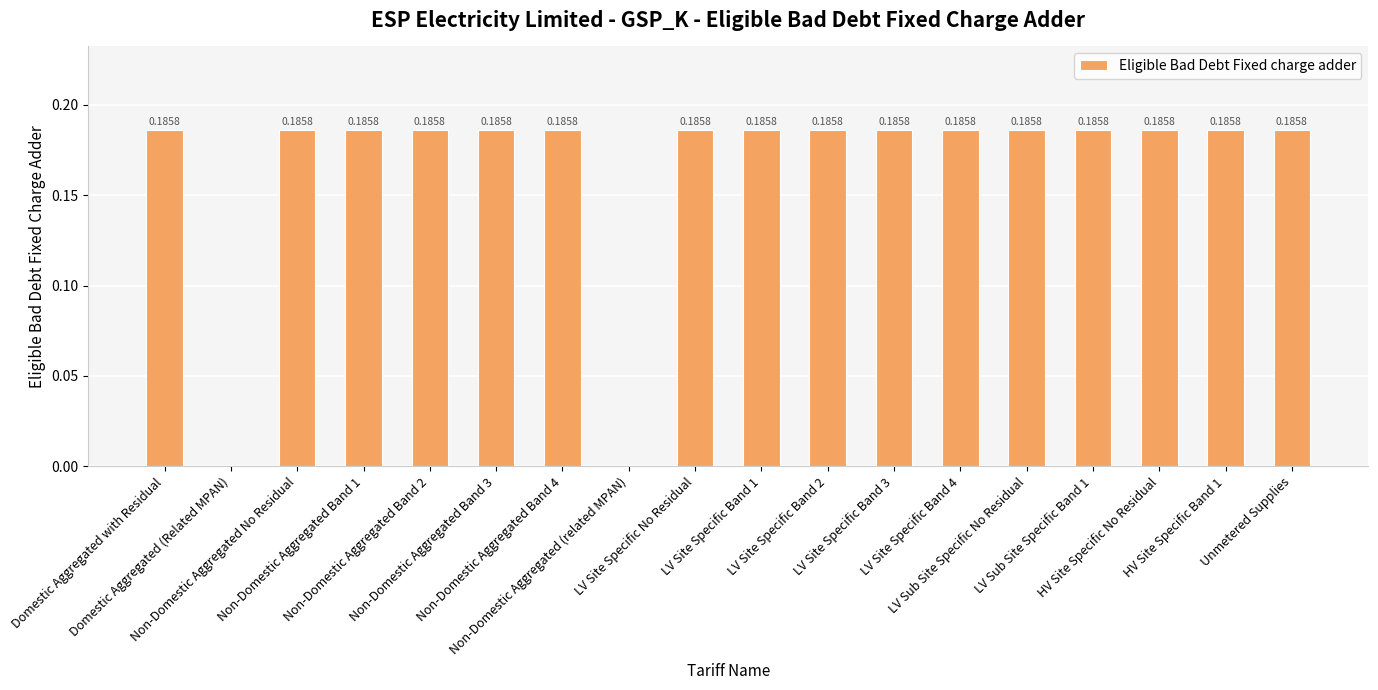

What is the difference between the second highest and minimum values?

0.2